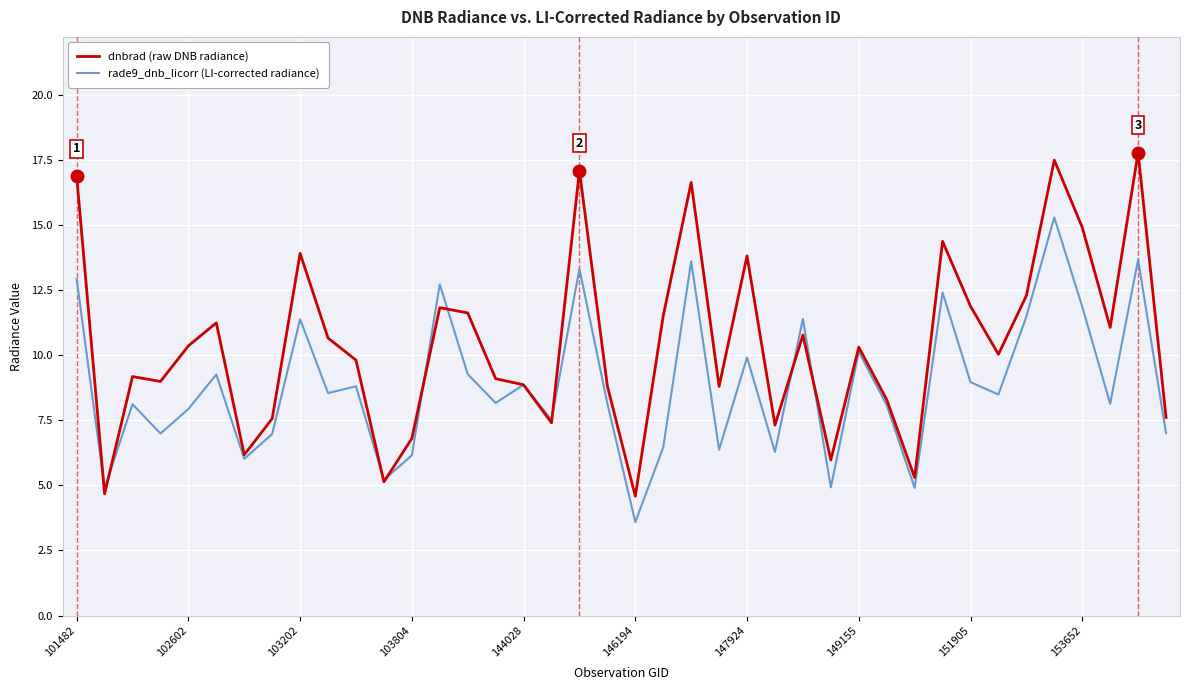

What is the difference between the second highest and second lowest values in the rade9_dnb_licorr (LI-corrected radiance) series?

8.8